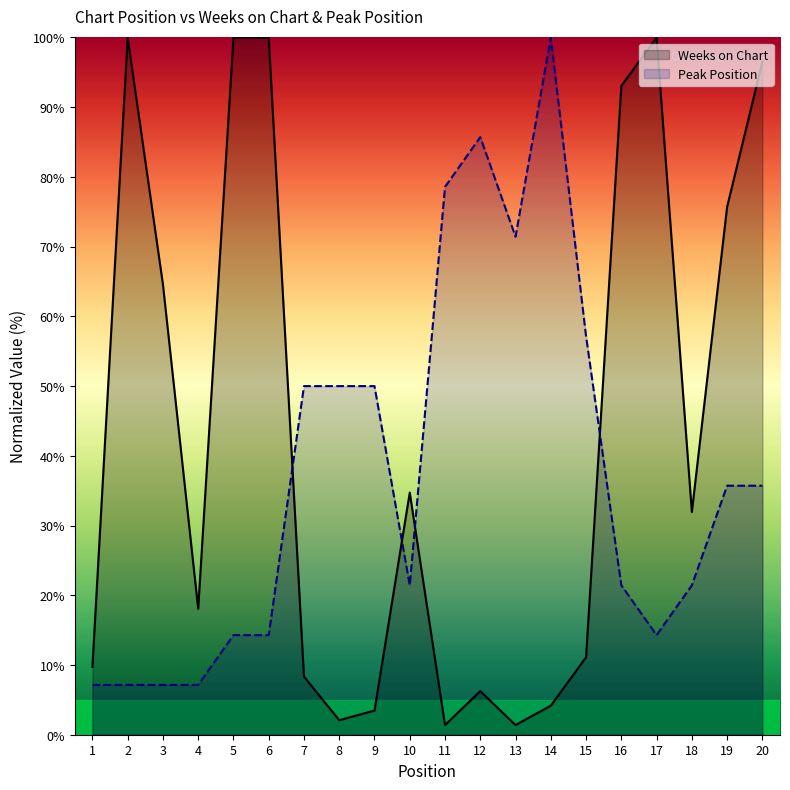

What is the value of the Weeks on Chart point at the 7th from the left?

8.3